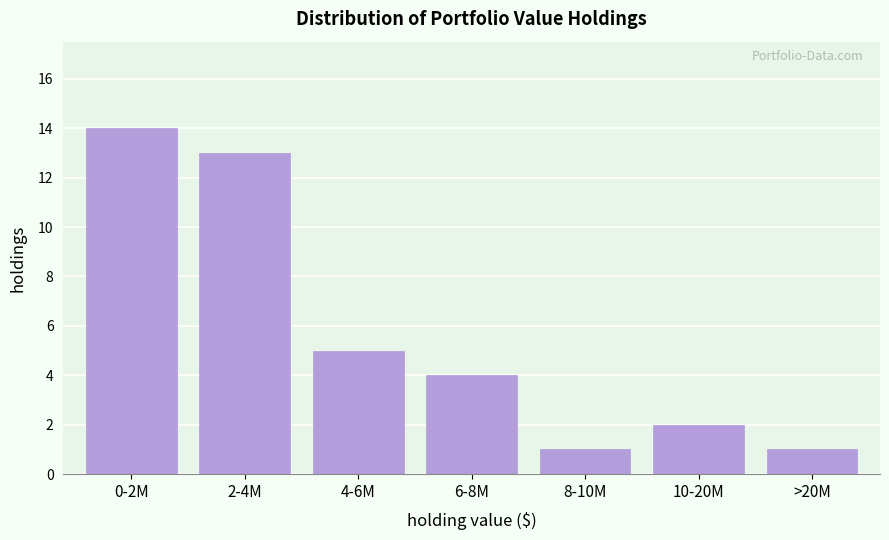

Reading left to right, list all the values displayed in this chart.

0-2M=14	2-4M=13	4-6M=5	6-8M=4	8-10M=1	10-20M=2	>20M=1